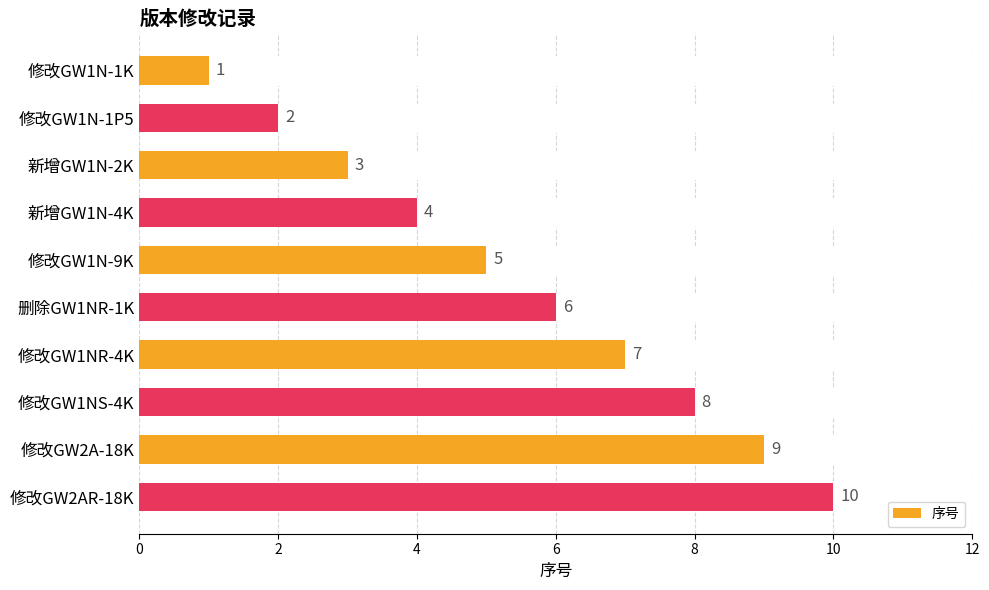

What value does the data have at 修改GW2AR-18K?

10